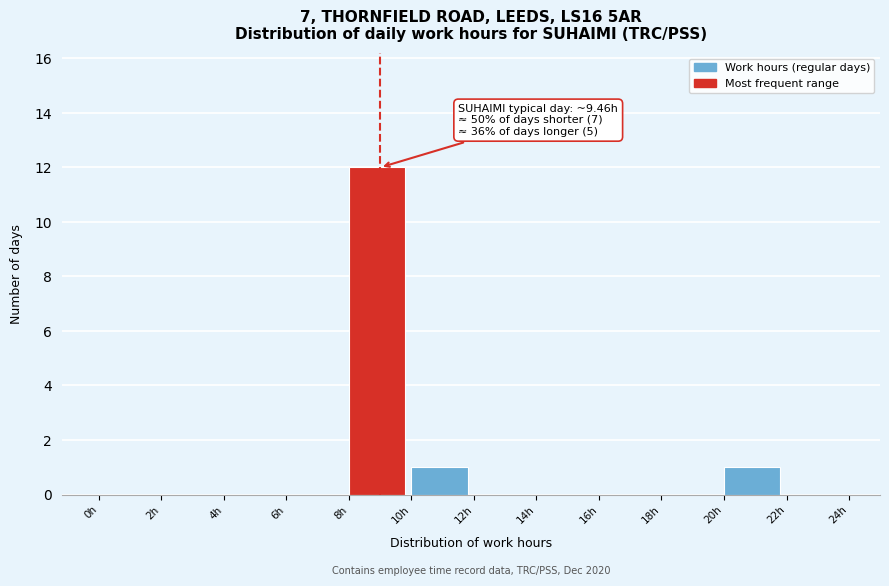

Which range on the x-axis has the tallest bar?

8 to 10